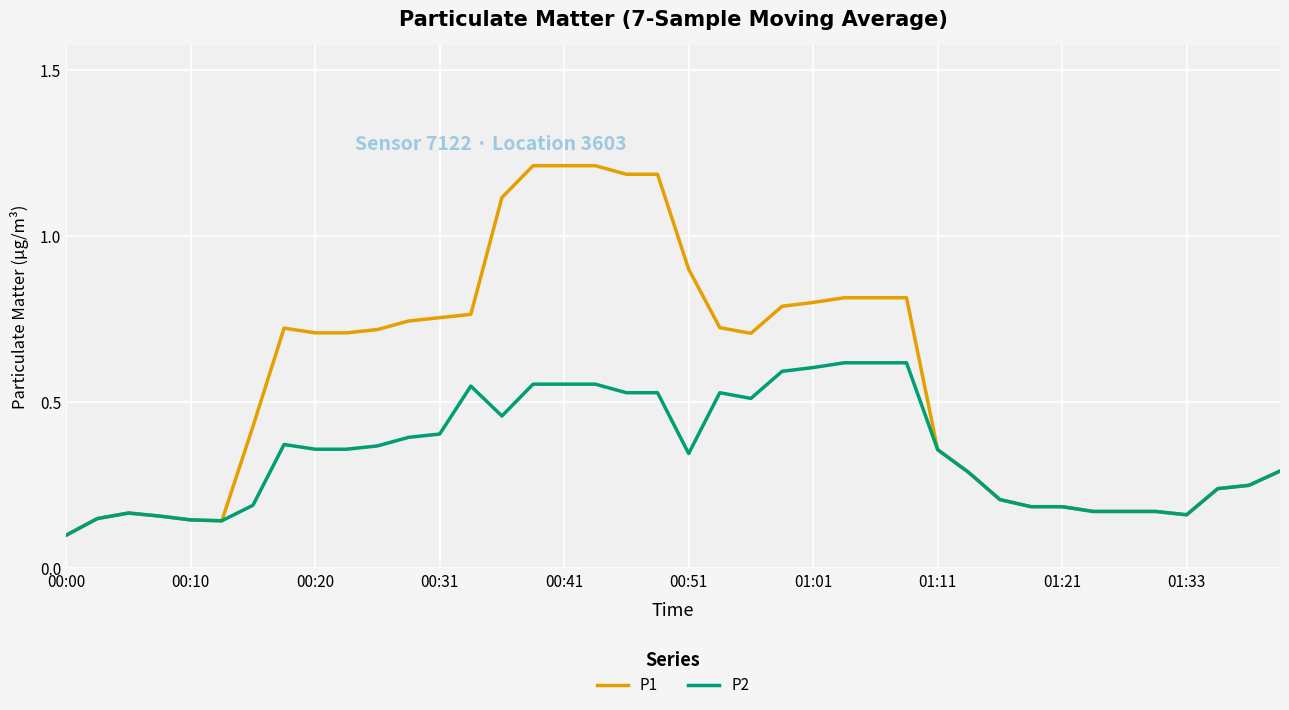

Which series has the largest range (max minus min)?

P1